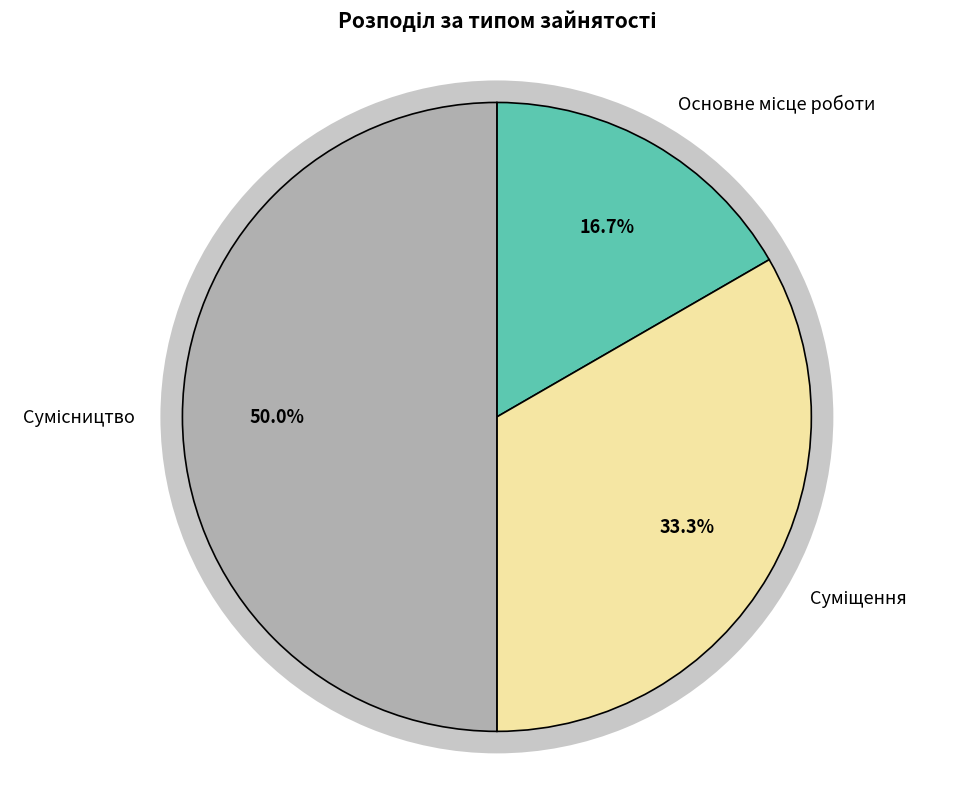

How many segments does this pie chart have?

3